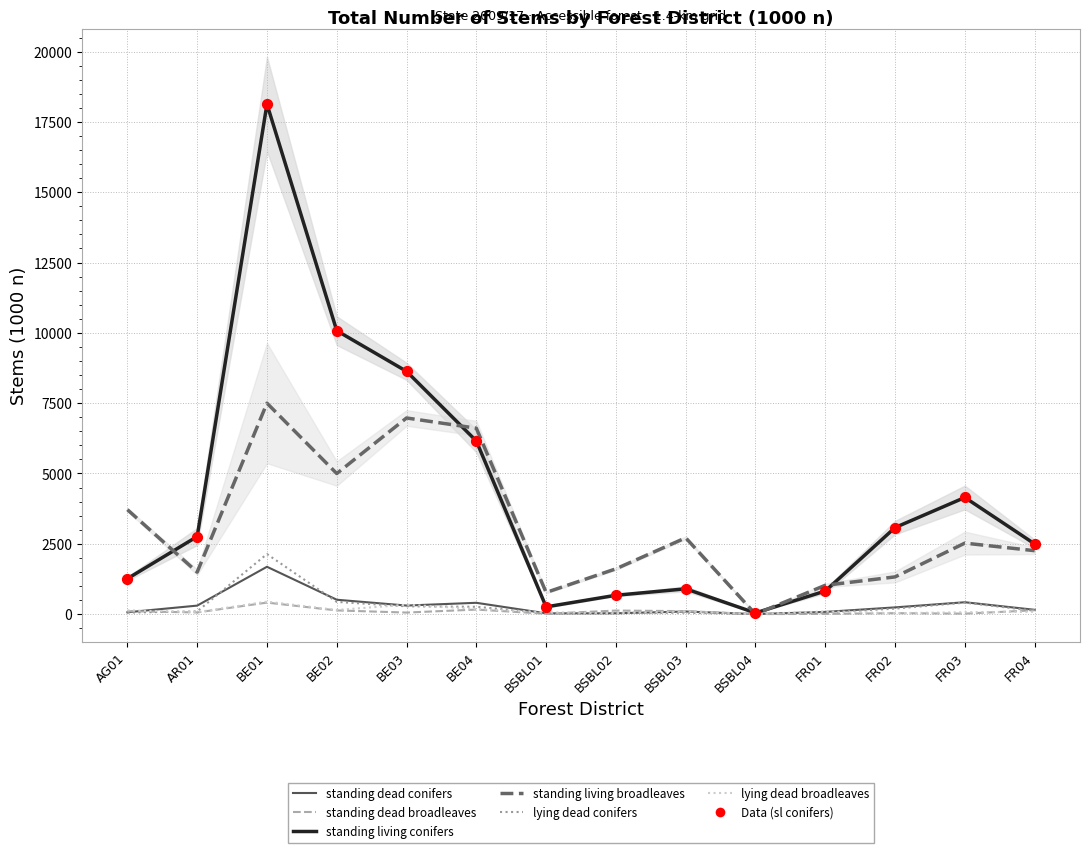

Which series has the widest spread of Y values?

standing living conifers